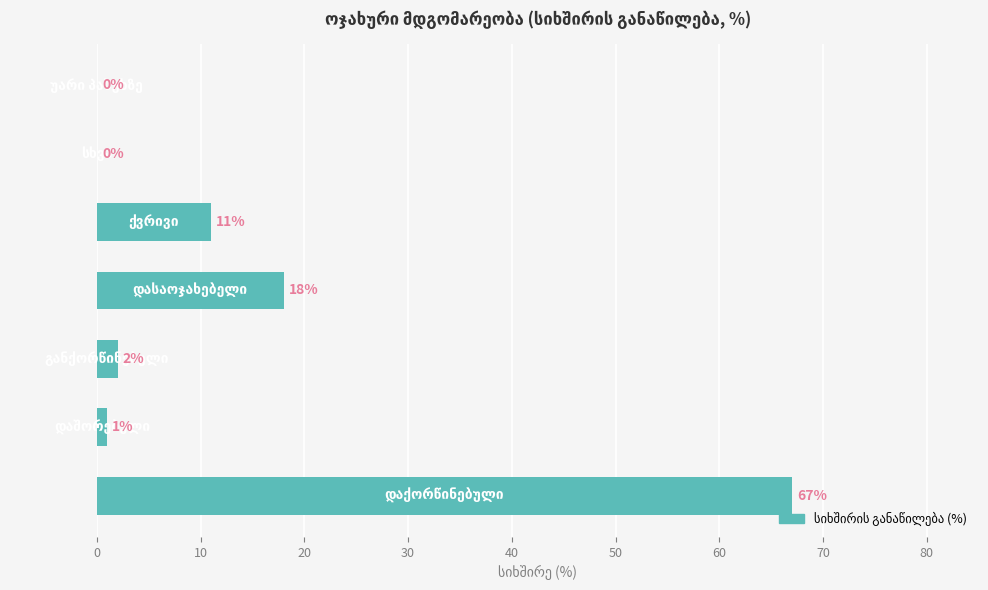

What is the sum of all values?

99